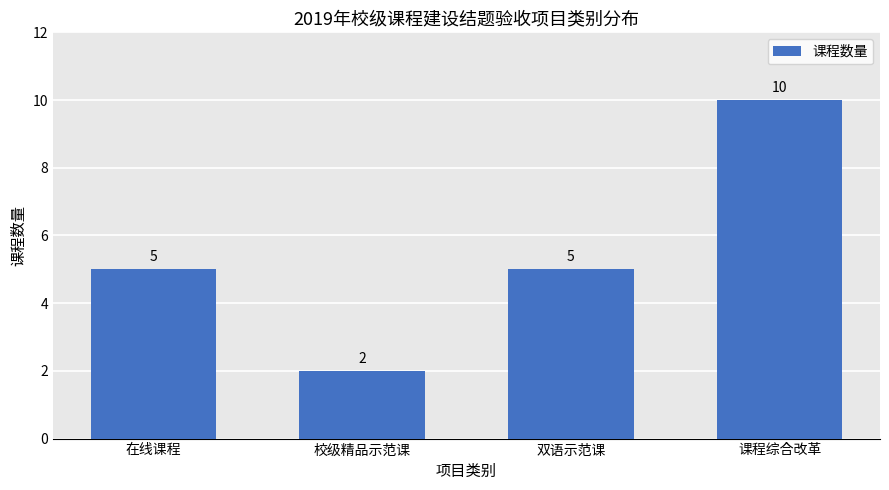

Is it true that the value at 双语示范课 is 1?

False